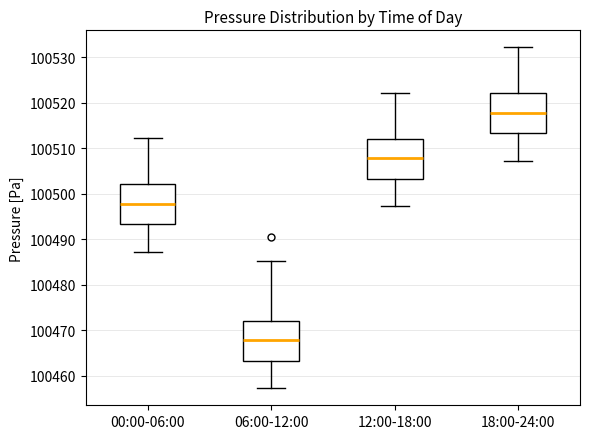

Where does the lower whisker of the box for 18:00-24:00 end on the y-axis? The values are not printed on the chart, so give them approximately, as read against the axis.

100507